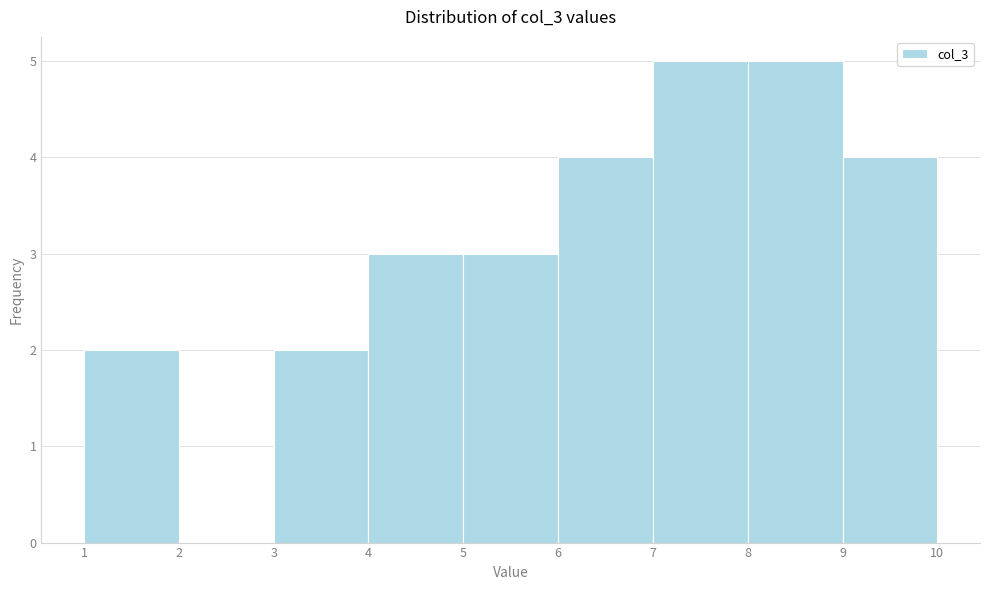

Reading left to right, list every bar in this chart as the range it spans on the x-axis followed by its height. The values are not printed on the chart, so give them approximately, as read against the axis.

1 to 2: 2
2 to 3: 0
3 to 4: 2
4 to 5: 3
5 to 6: 3
6 to 7: 4
7 to 8: 5
8 to 9: 5
9 to 10: 4